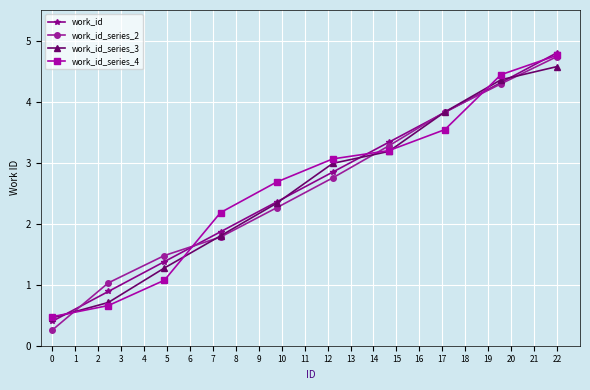

What is the average value of the work_id_series_3 series?

2.6